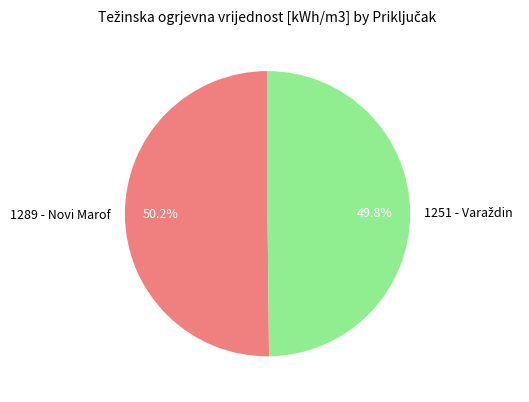

Count the number of slices in the pie.

2